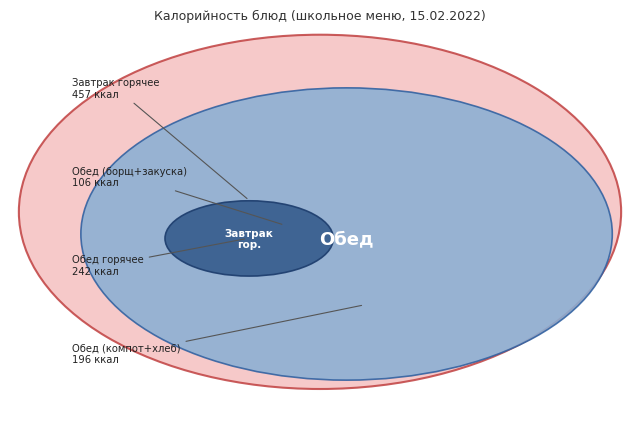

How much of the chart is everything except Компот из сухофруктов?

90.6%